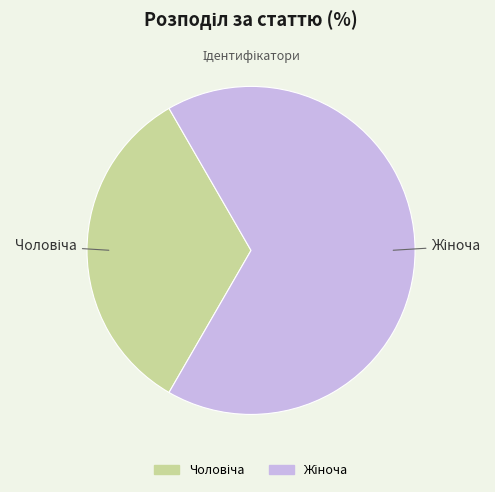

Count the number of slices in the pie.

2